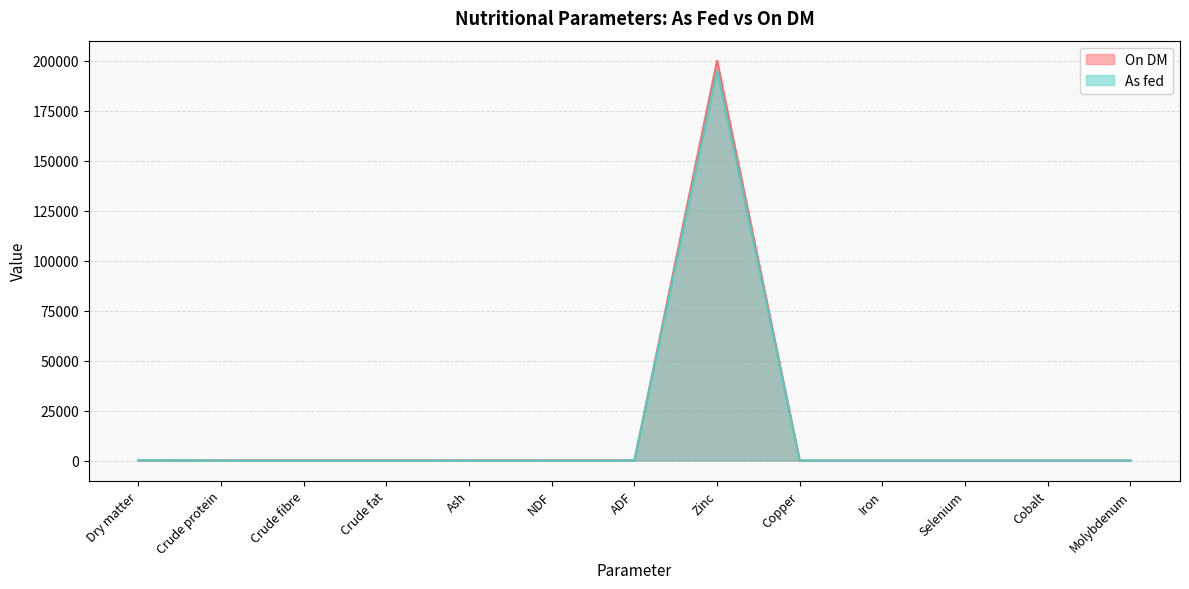

What are all the series names shown in the legend?

On DM, As fed